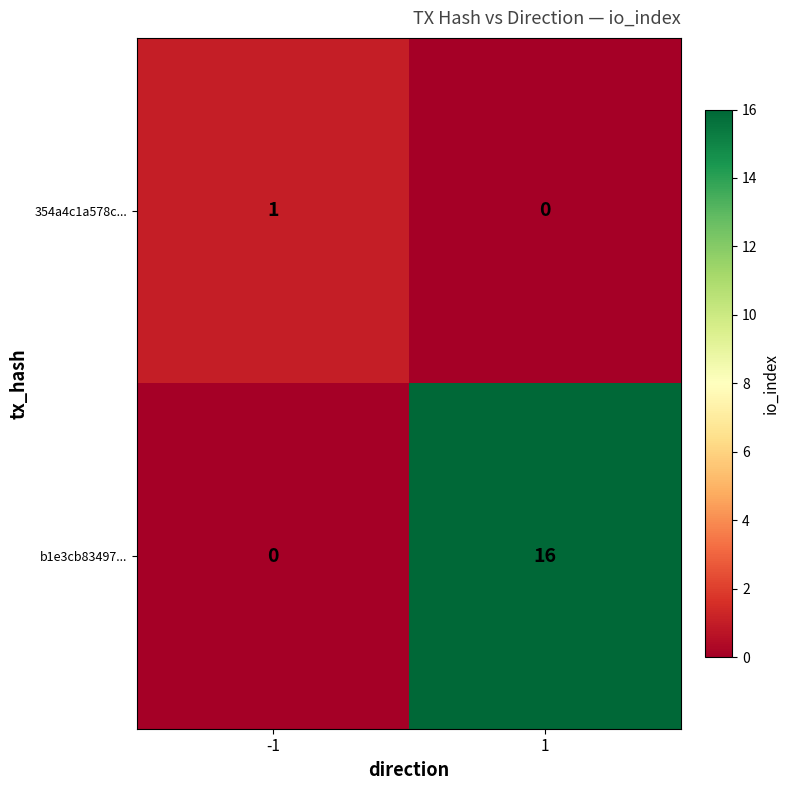

Reading left to right, extract all data points from this chart.

354a4c1a578c...: -1=1	1=0
b1e3cb83497...: -1=0	1=16